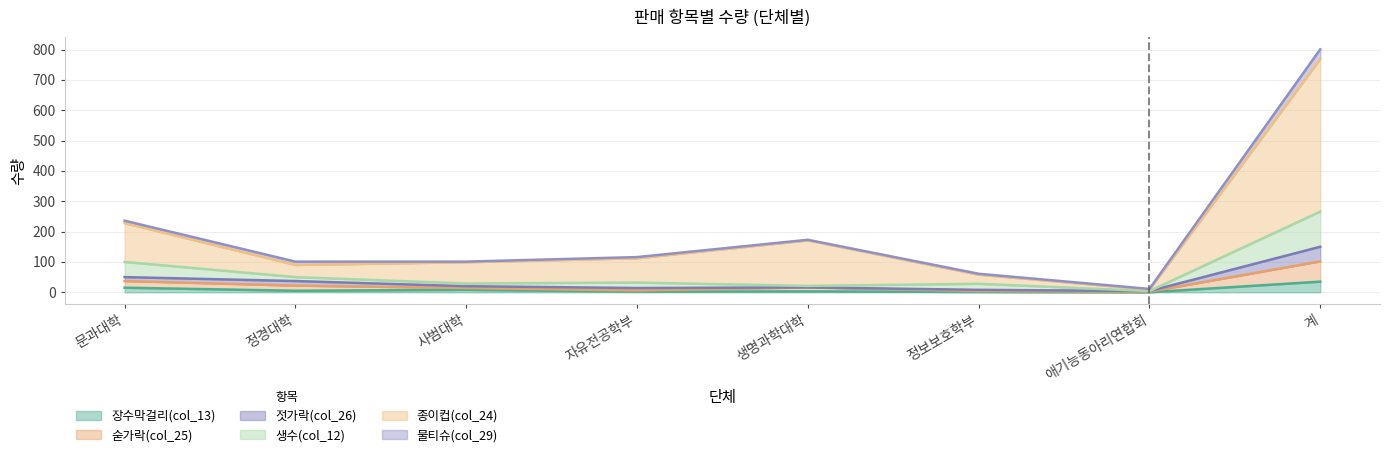

The 장수막걸리(col_13) series shows 5 at 생명과학대학. True or false?

False